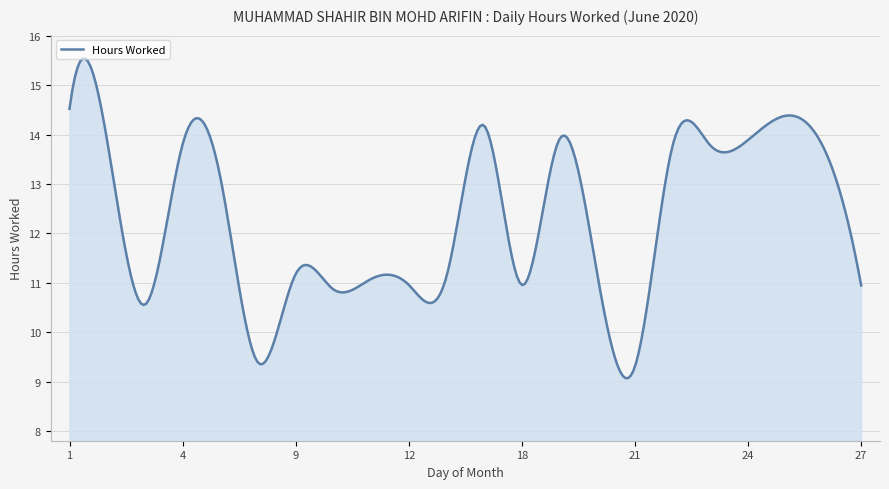

What is the maximum value shown in the chart?

15.5